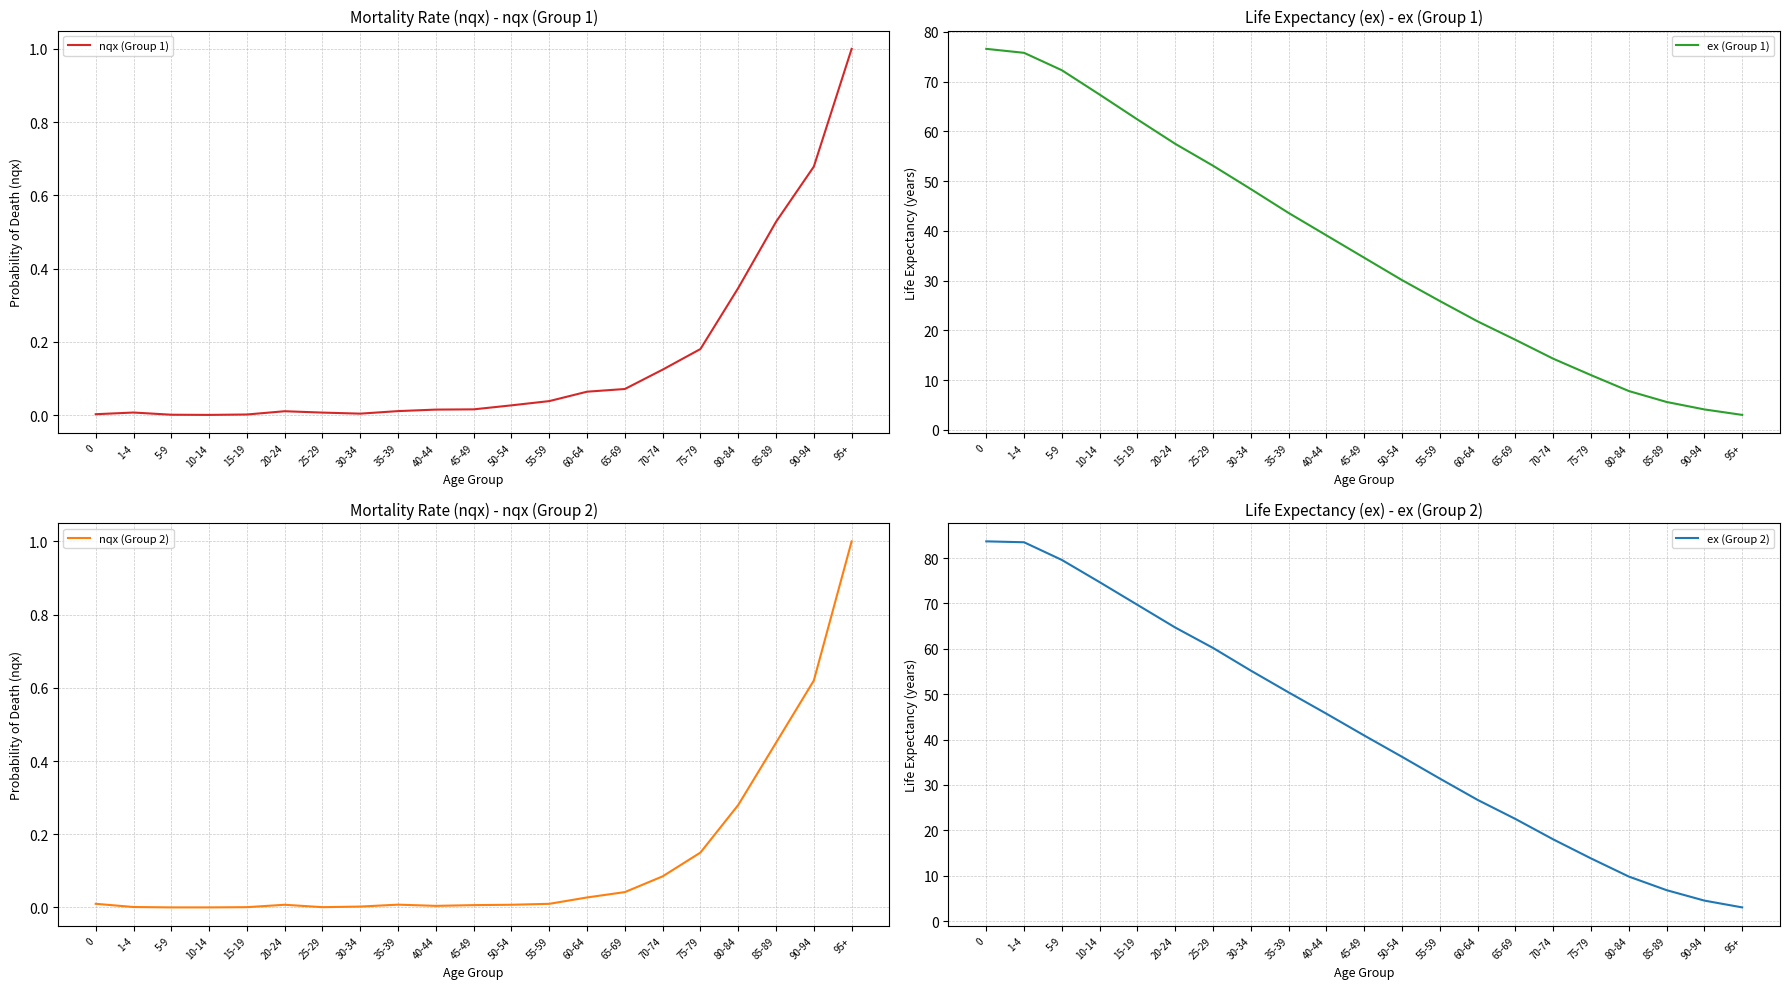

What are all the series names shown in the legend?

nqx (Group 1), ex (Group 1), nqx (Group 2), ex (Group 2)